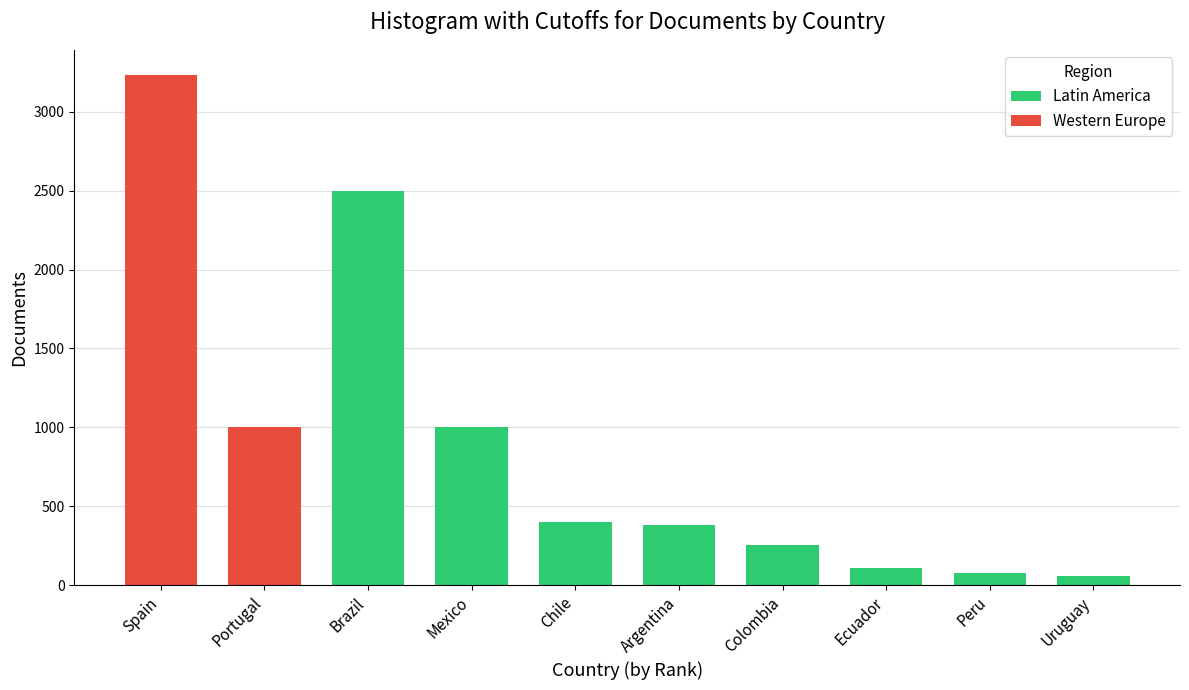

Reading right to left, list the values for the Latin America series.

Uruguay=58	Peru=74	Ecuador=107	Colombia=255	Argentina=382	Chile=400	Mexico=1000	Brazil=2496	Portugal=0	Spain=0